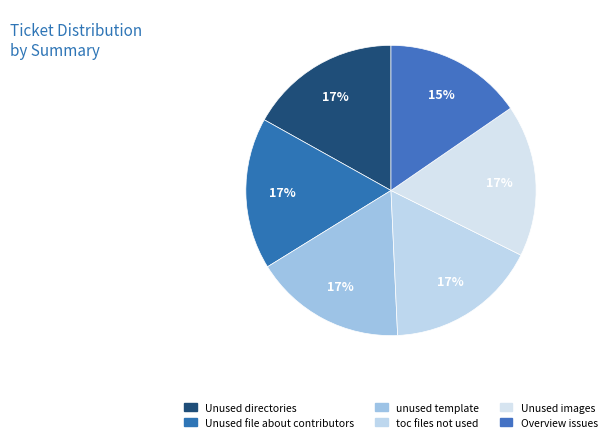

How many slices are in this pie chart?

6